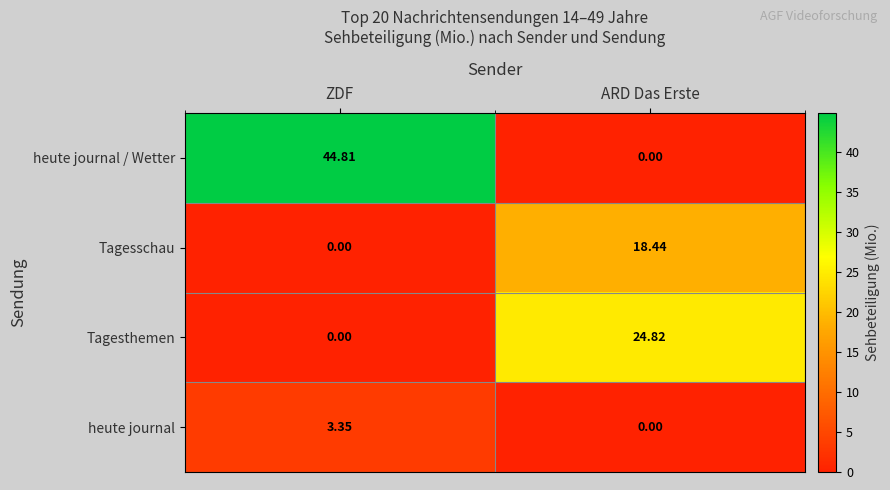

Which series has the widest spread of values?

heute journal / Wetter